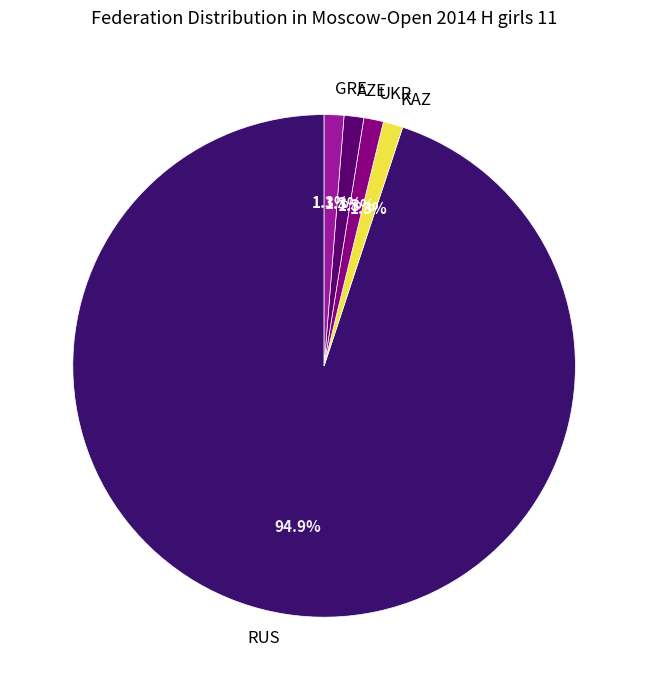

True or false: KAZ accounts for 1% of the total.

True